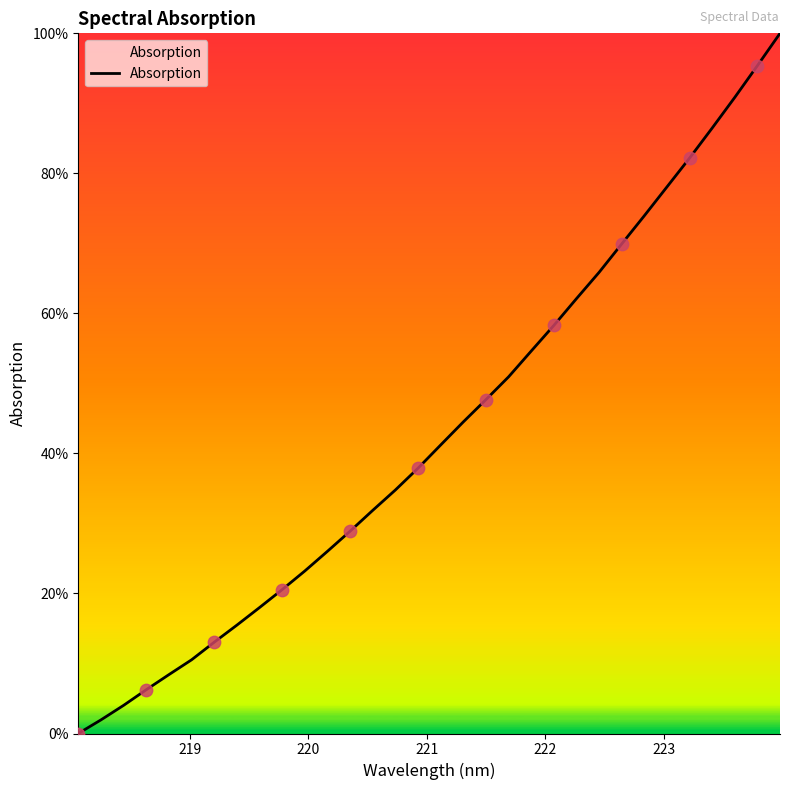

What is the difference between the maximum and minimum values?

100.0